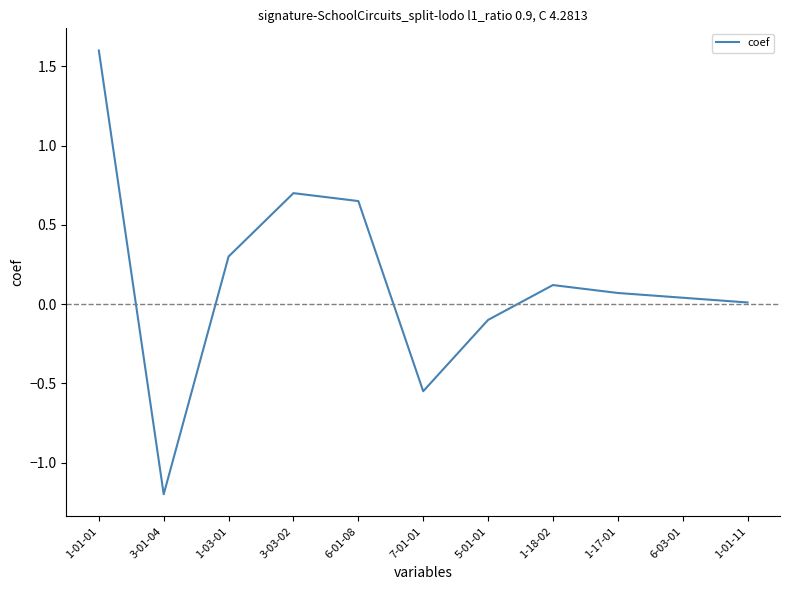

What is the smallest value displayed?

-1.2